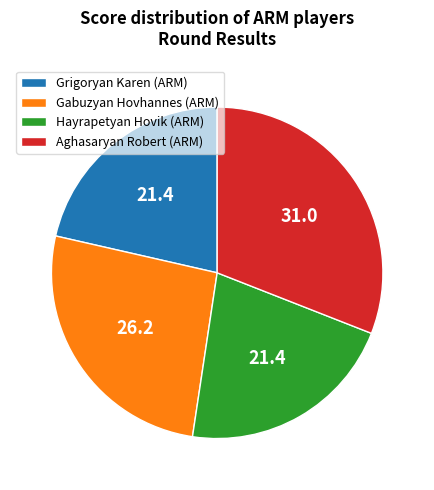

Between Gabuzyan Hovhannes (ARM) and Aghasaryan Robert (ARM), which is larger?

Aghasaryan Robert (ARM)